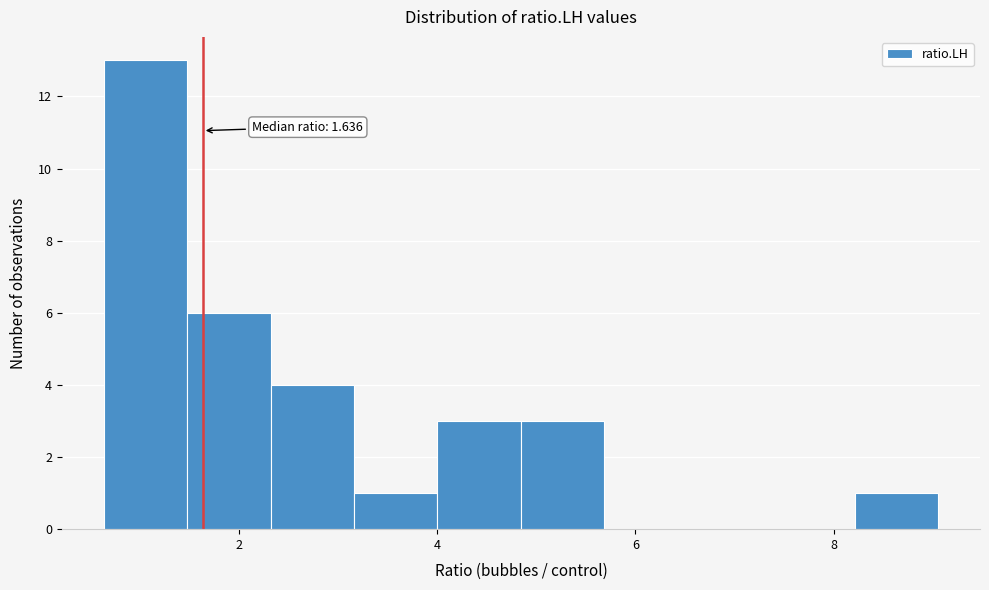

Over which range of the x-axis is the bar tallest?

0.6 to 1.4